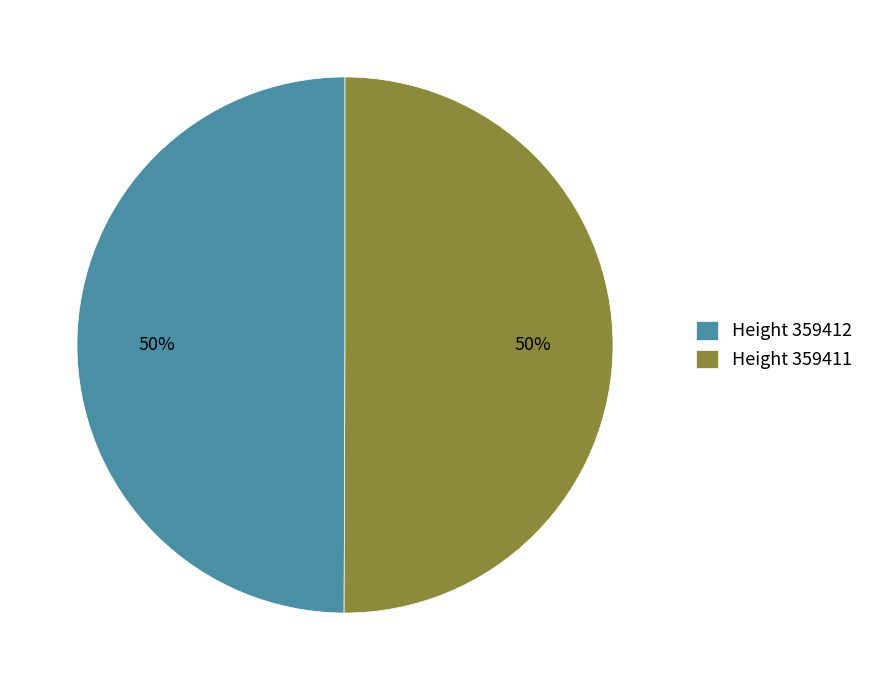

To the nearest percent, what percentage of the pie is Height 359412?

50%